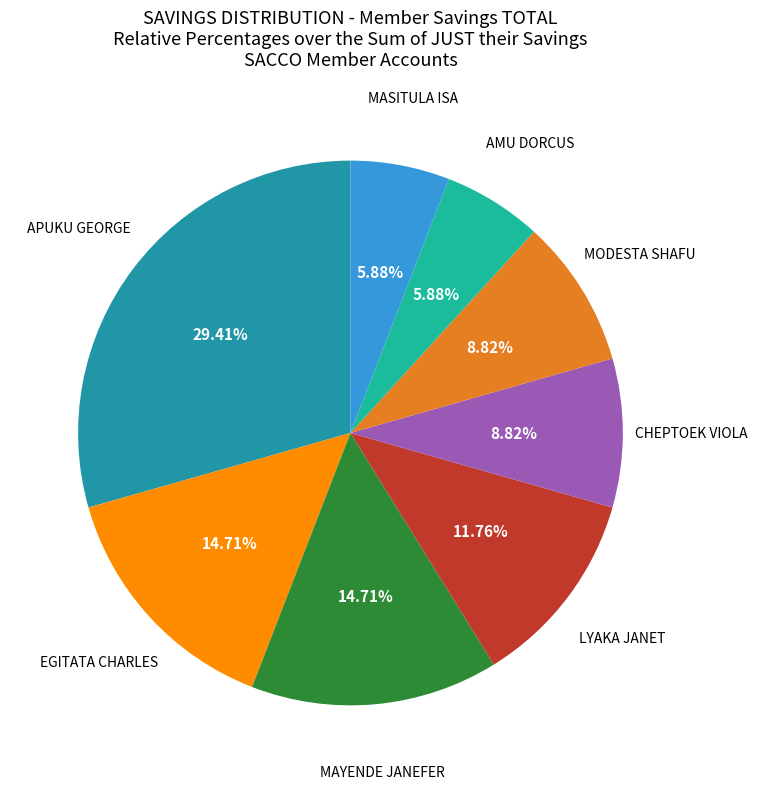

How many segments does this pie chart have?

8